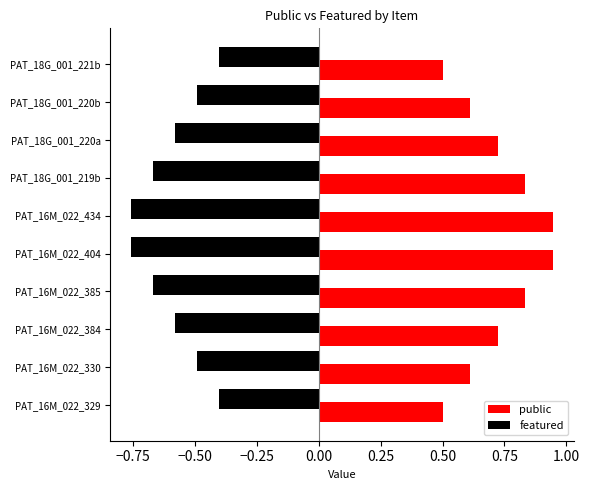

List the series in order of their peak value, highest first.

public, featured